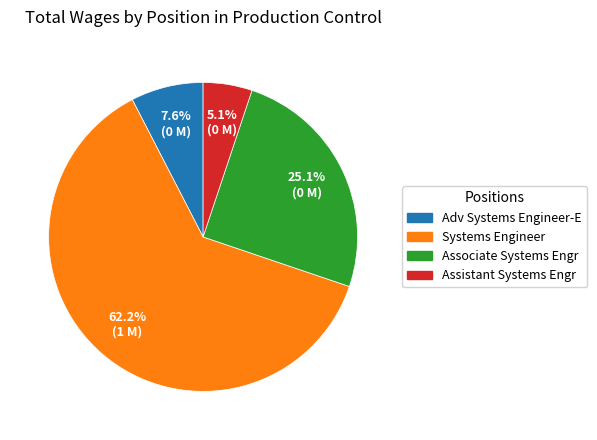

To the nearest percent, what portion does Associate Systems Engr represent?

25%